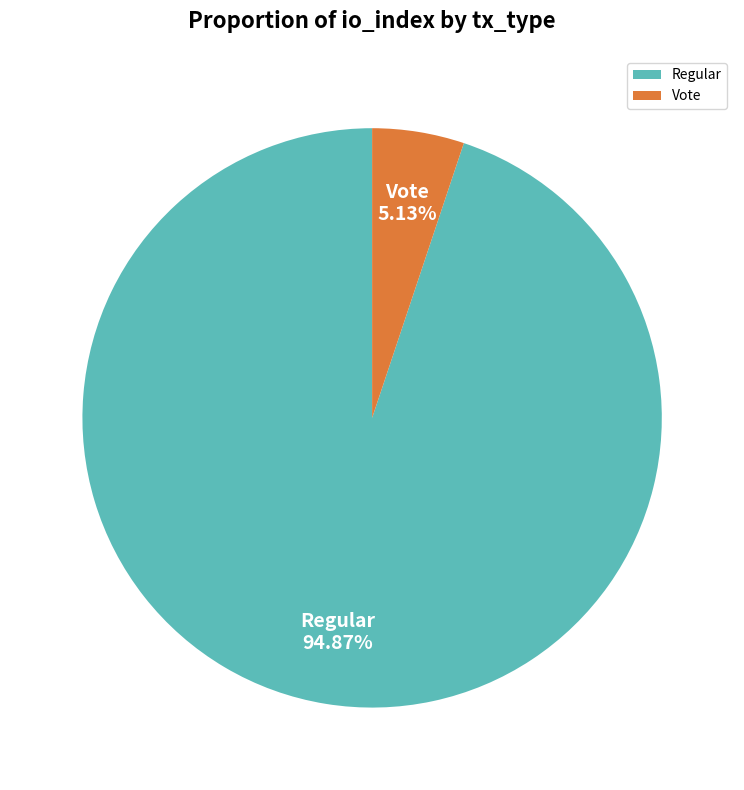

Which category has the smallest portion of the pie?

Vote